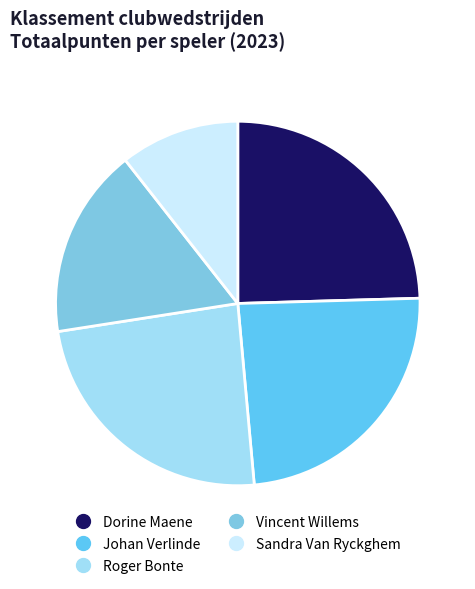

How much of the chart is everything except Sandra Van Ryckghem?

89.4%